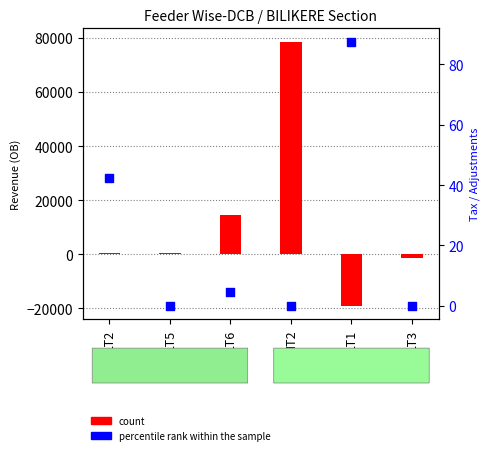

Is the value of count at LT3 greater than the value of percentile rank within the sample at LT1?

No